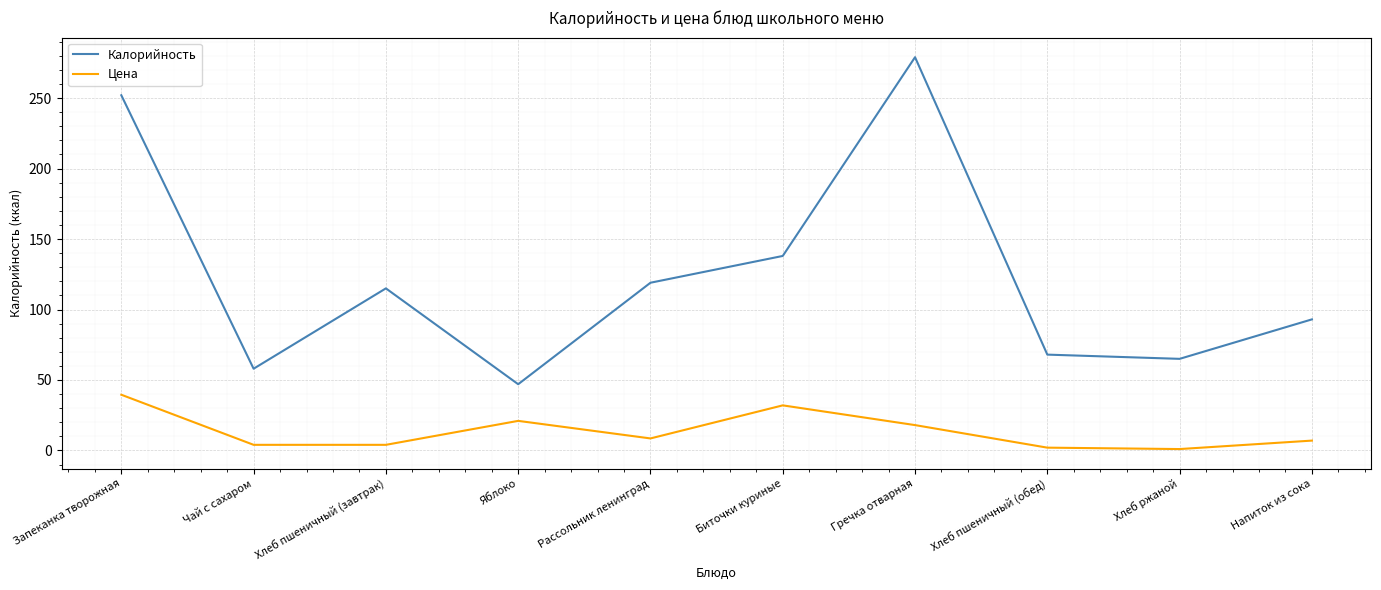

What is the difference between the second highest and second lowest values in the Цена series?

30.0